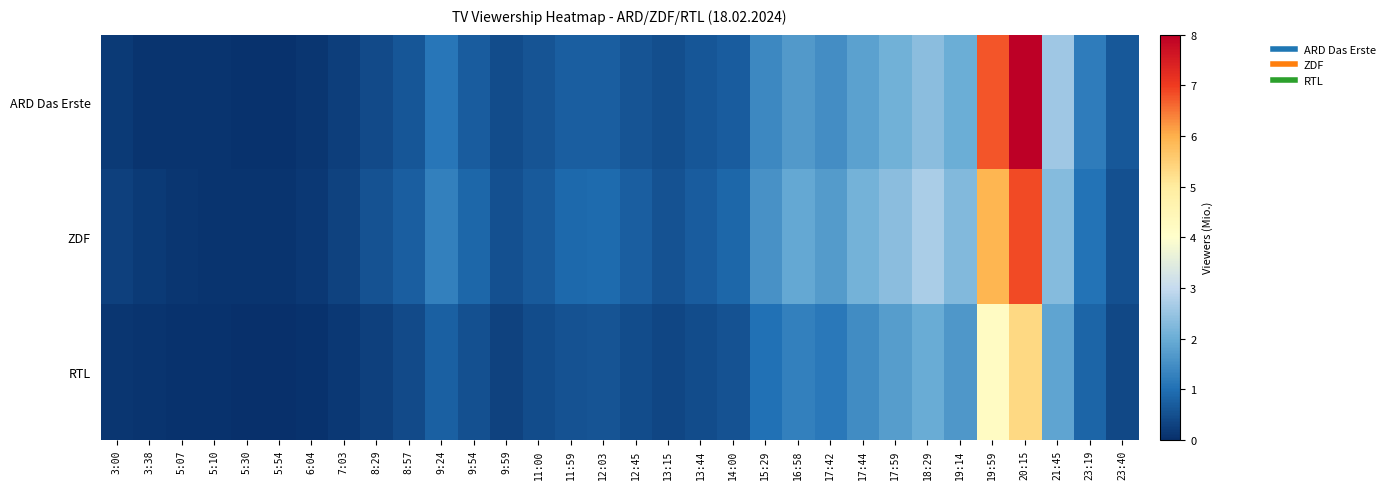

At which category is the sum across all series the highest?

20:15